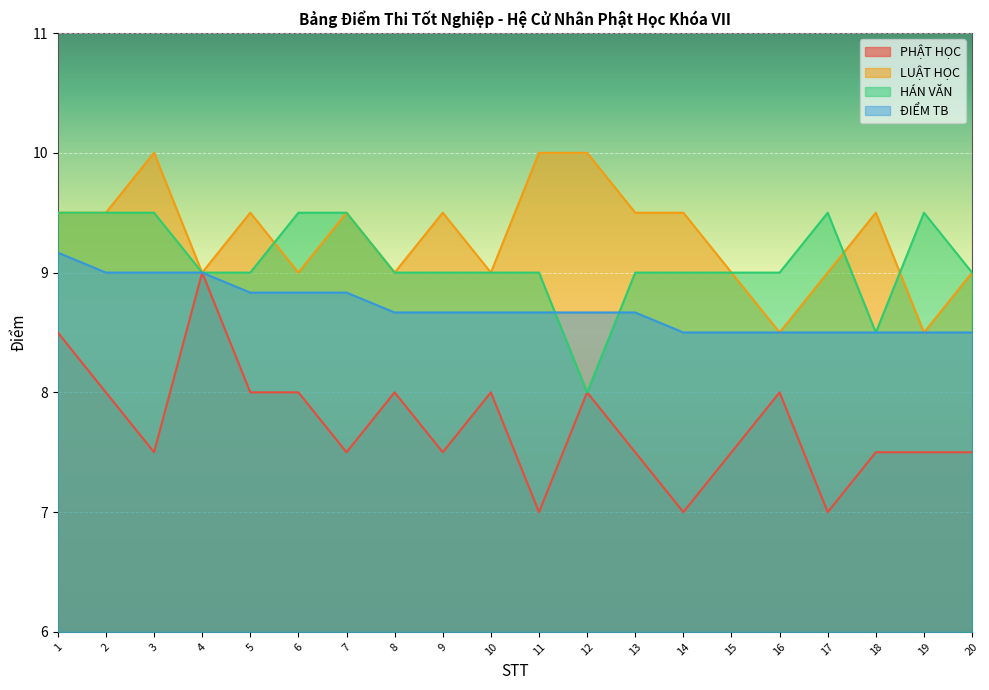

What is the sum of all ĐIỂM TB values?

174.2